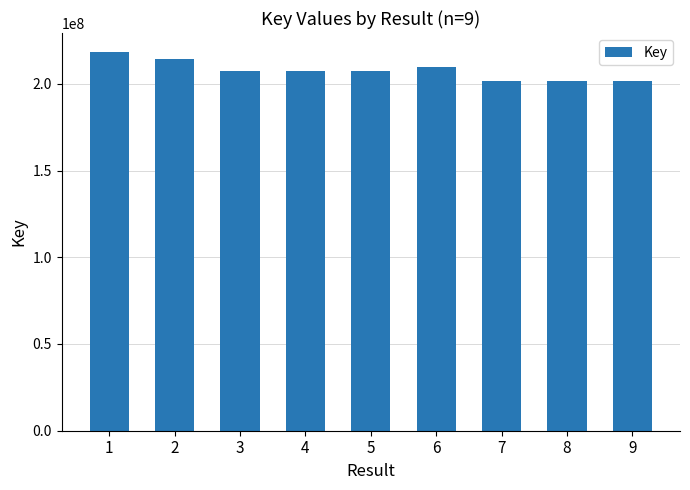

The value at 3 is 207594574. True or false?

True